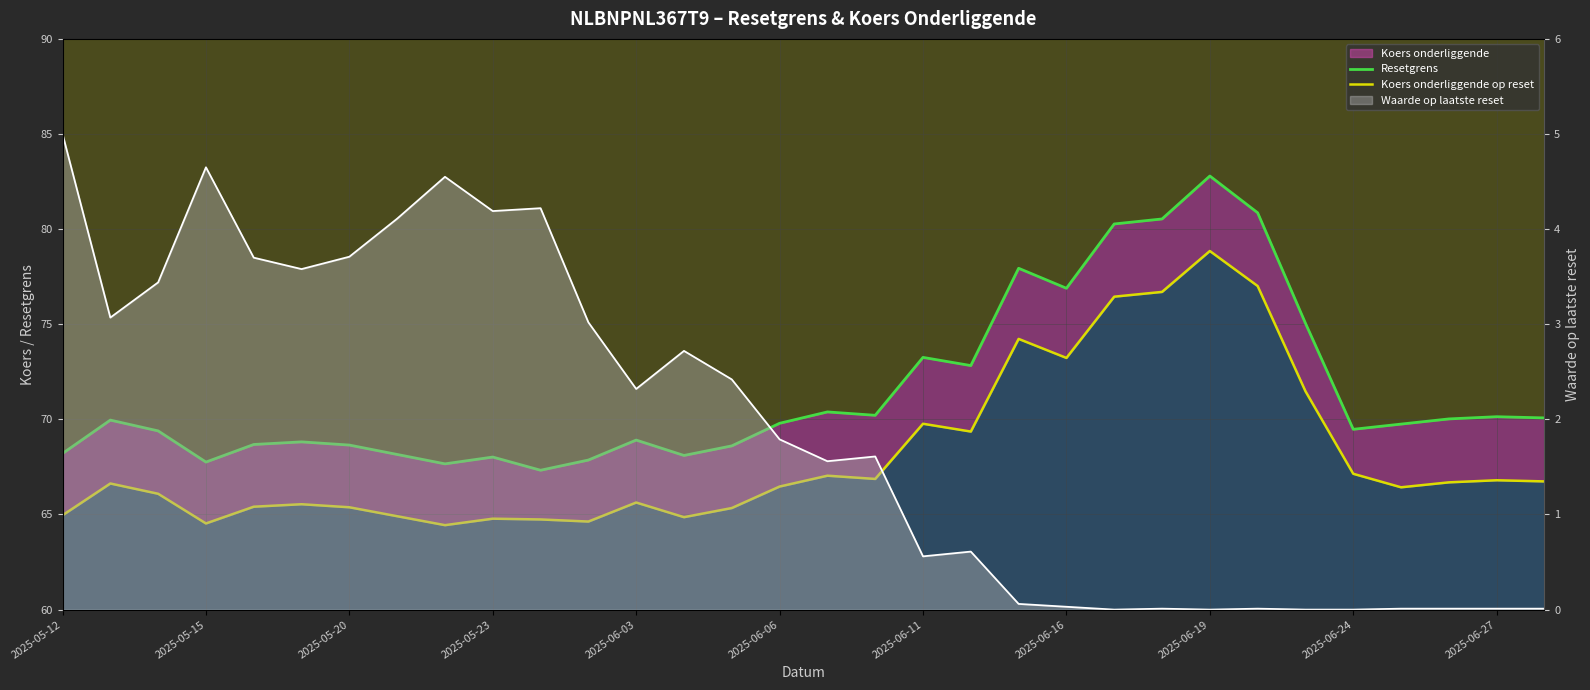

True or false: Koers onderliggende op reset and Resetgrens cross at least once.

False